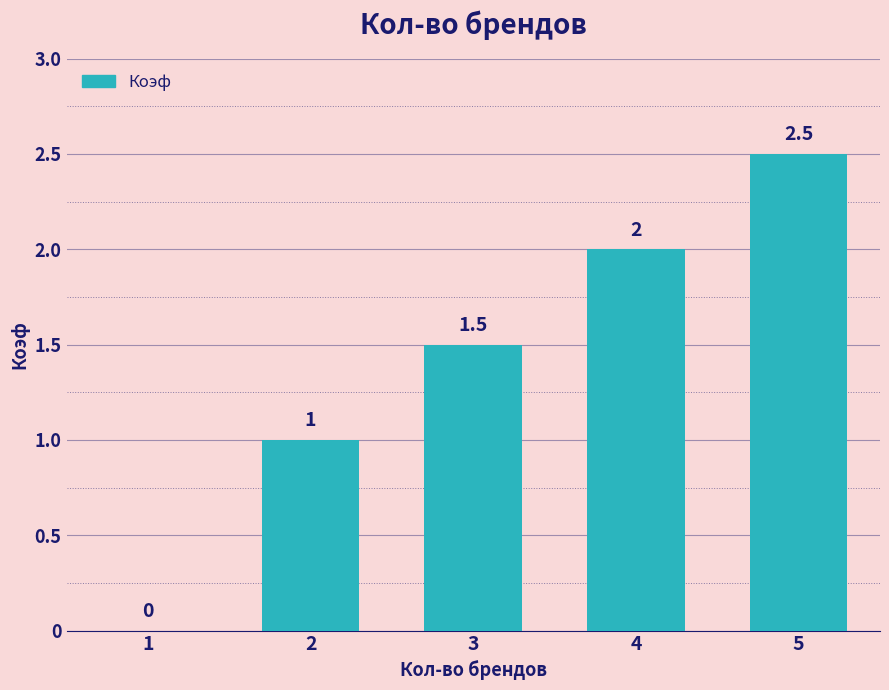

The chart shows a value of 0.7 at 4. True or false?

False